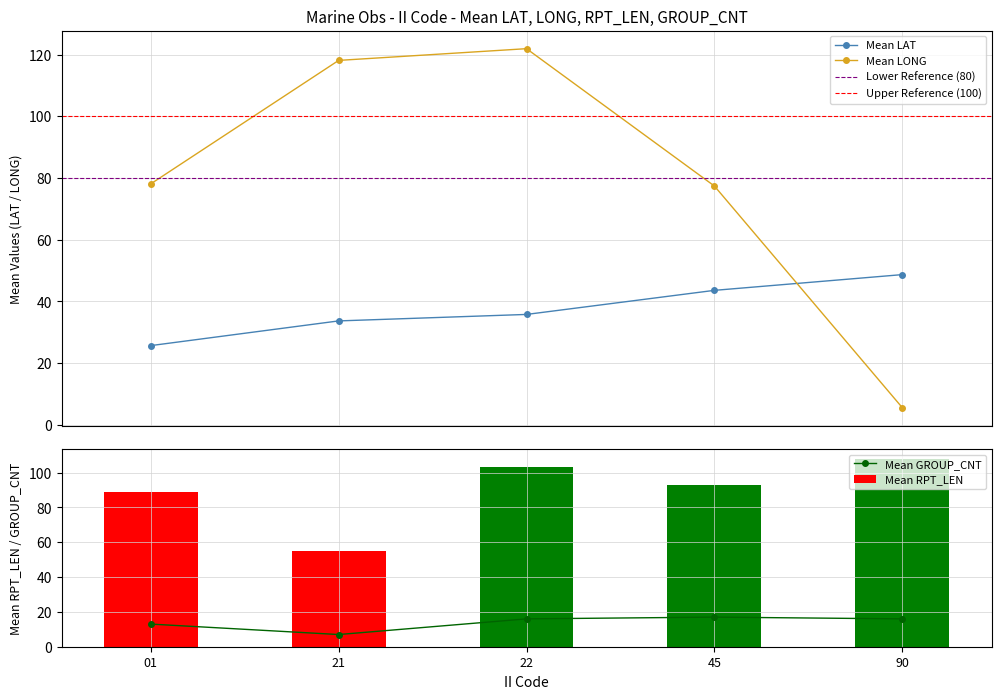

Rank the series at 22 from highest to lowest value.

Mean LONG, Mean RPT_LEN, Mean LAT, Mean GROUP_CNT